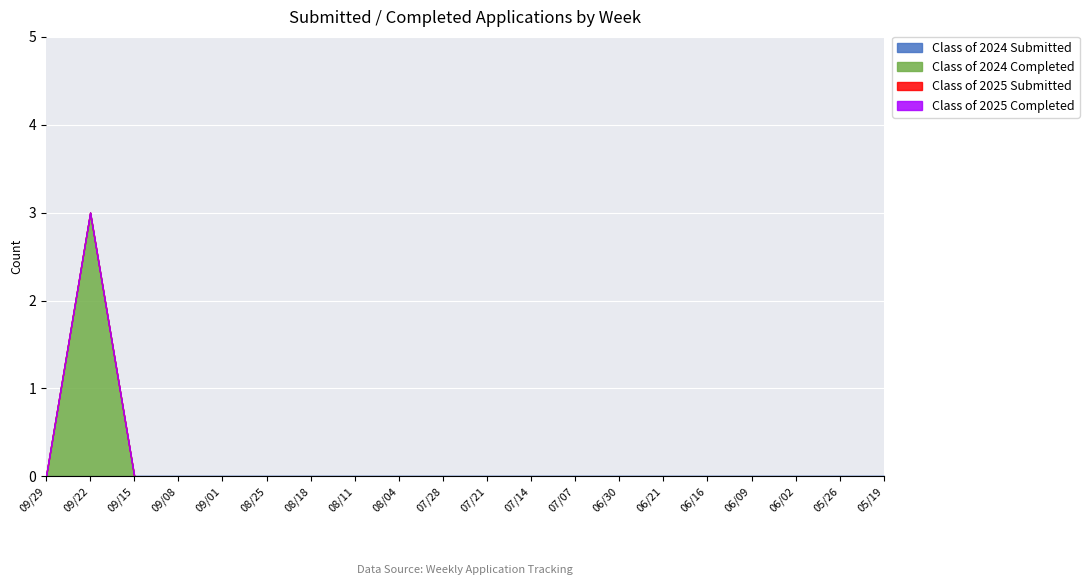

Reading left to right, list all the values displayed in this chart.

Class of 2024 Submitted: 0	0	0	0	0	0	0	0	0	0	0	0	0	0	0	0	0	0	0	0
Class of 2024 Completed: 0	3	0	0	0	0	0	0	0	0	0	0	0	0	0	0	0	0	0	0
Class of 2025 Submitted: 0	0	0	0	0	0	0	0	0	0	0	0	0	0	0	0	0	0	0	0
Class of 2025 Completed: 0	0	0	0	0	0	0	0	0	0	0	0	0	0	0	0	0	0	0	0